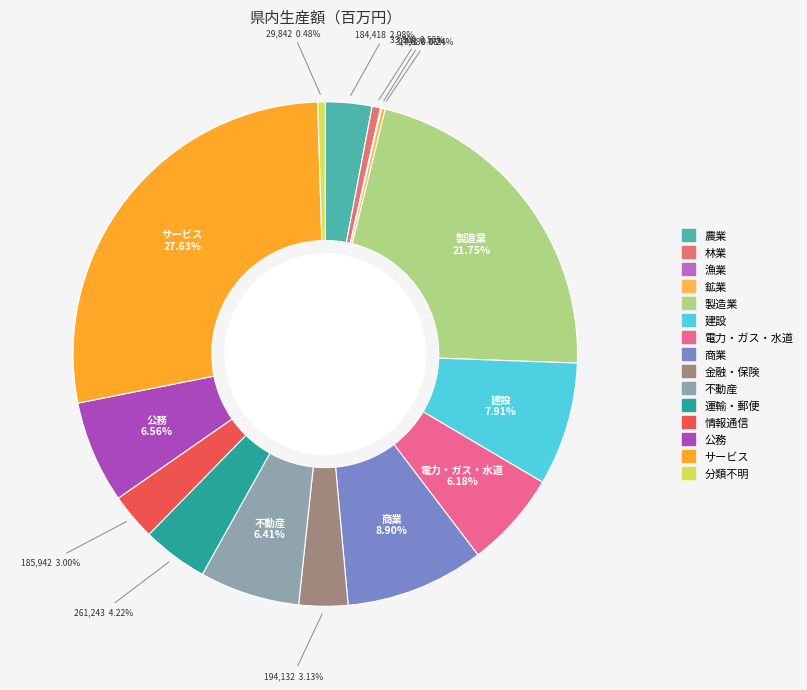

Which category has the biggest portion of the pie?

サービス